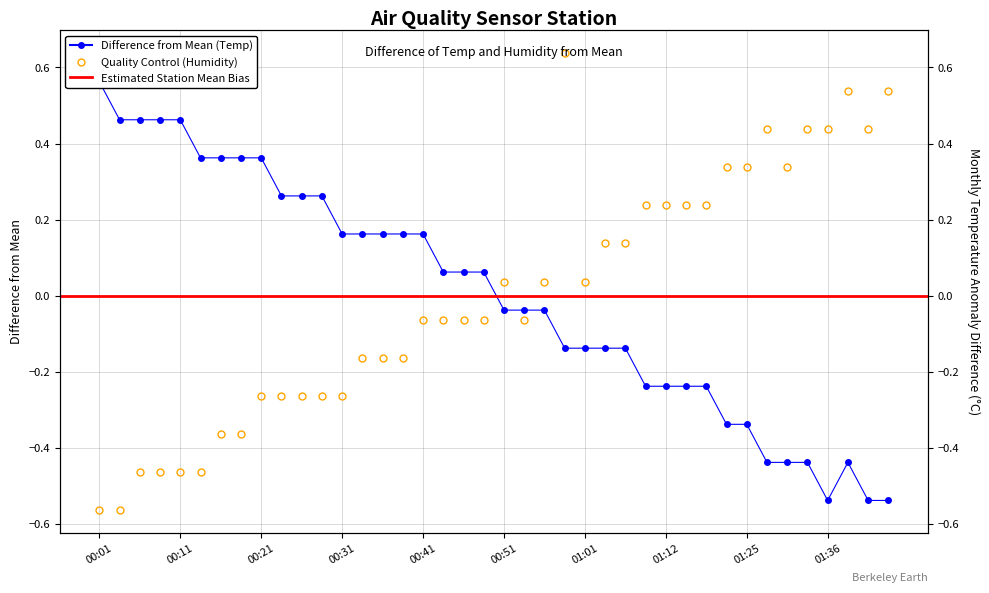

Reading right to left, what are all the values shown in this chart?

Temp: -0.5	-0.5	-0.4	-0.5	-0.4	-0.4	-0.4	-0.3	-0.3	-0.2	-0.2	-0.2	-0.2	-0.1	-0.1	-0.1	-0.1	-0.0	-0.0	-0.0	0.1	0.1	0.1	0.2	0.2	0.2	0.2	0.2	0.3	0.3	0.3	0.4	0.4	0.4	0.4	0.5	0.5	0.5	0.5	0.6
Humidity: 0.5	0.4	0.5	0.4	0.4	0.3	0.4	0.3	0.3	0.2	0.2	0.2	0.2	0.1	0.1	0.0	0.6	0.0	-0.1	0.0	-0.1	-0.1	-0.1	-0.1	-0.2	-0.2	-0.2	-0.3	-0.3	-0.3	-0.3	-0.3	-0.4	-0.4	-0.5	-0.5	-0.5	-0.5	-0.6	-0.6